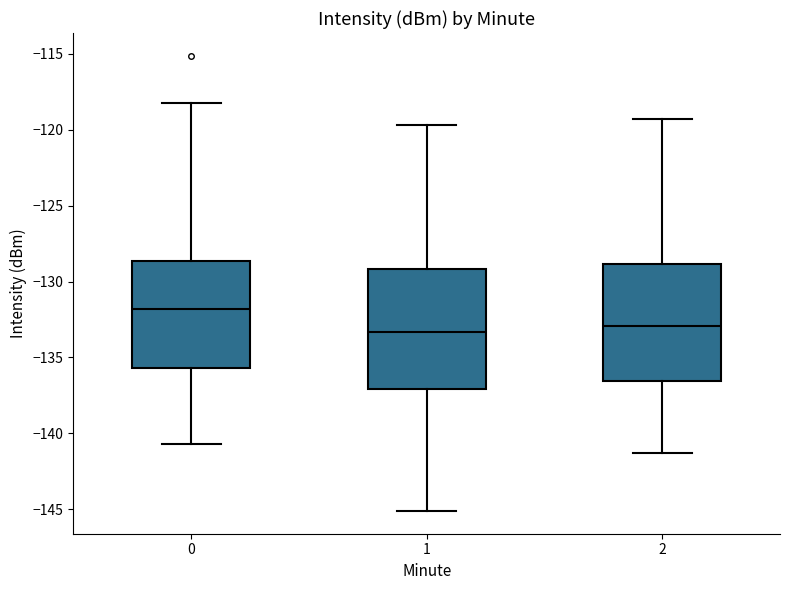

Reading left to right, transcribe this box plot: for each box, give where its median line is, the range the box spans, and where its two whiskers end, as read against the y-axis. The values are not printed on the chart, so give them approximately, as read against the axis.

0: median -132.0, box -135.5 to -128.5, whiskers -140.5 to -118.0
1: median -133.5, box -137.0 to -129.0, whiskers -145.0 to -119.5
2: median -133.0, box -136.5 to -129.0, whiskers -141.5 to -119.5